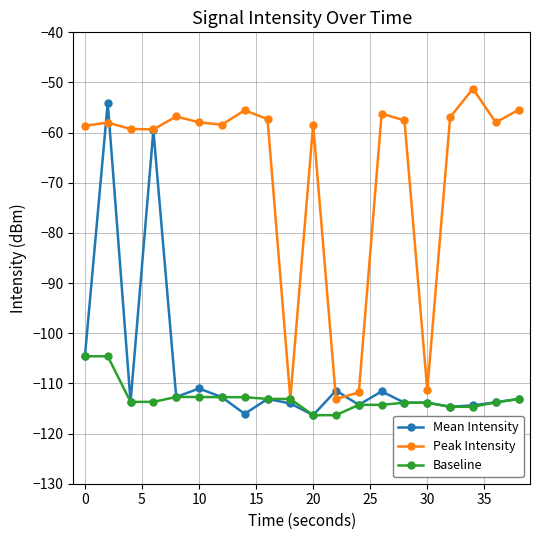

Which series has the largest total across all categories?

Peak Intensity